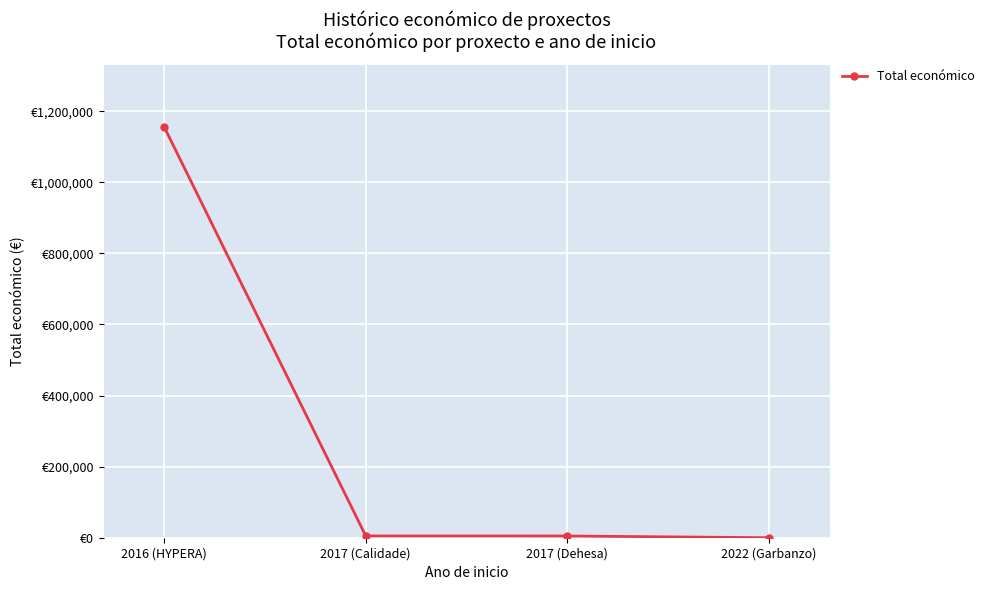

Reading right to left, extract all data points from this chart.

2022 (Garbanzo)=0	2017 (Dehesa)=4840	2017 (Calidade)=5000	2016 (HYPERA)=1156225